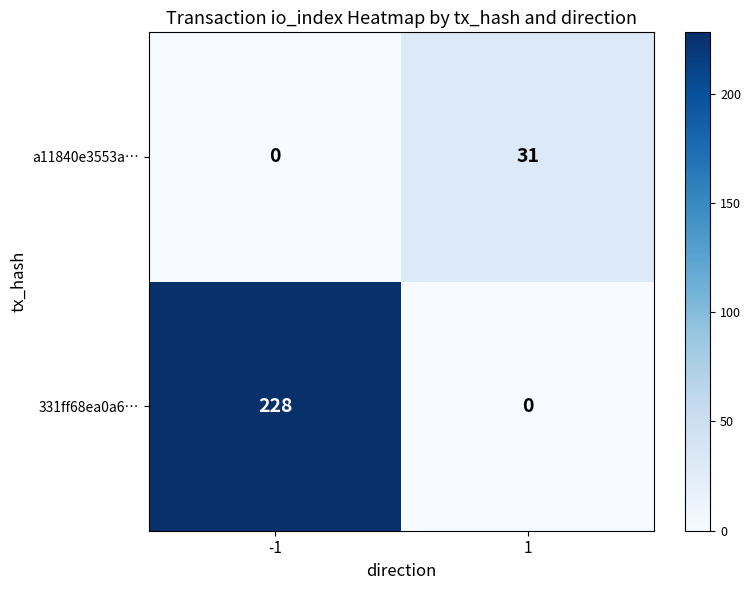

Reading left to right, what are all the values shown in this chart?

a11840e3553a…: 0	31
331ff68ea0a6…: 228	0